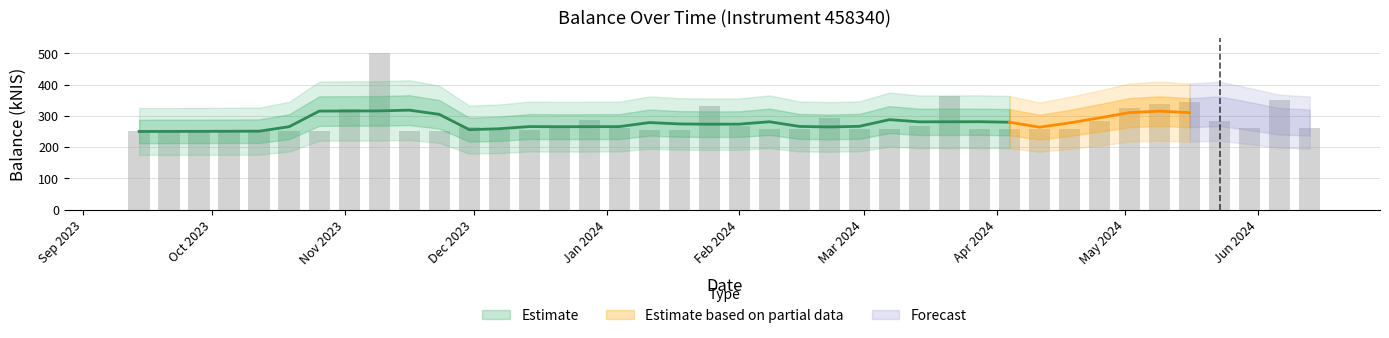

What position from the left is 2024-05-09?

35